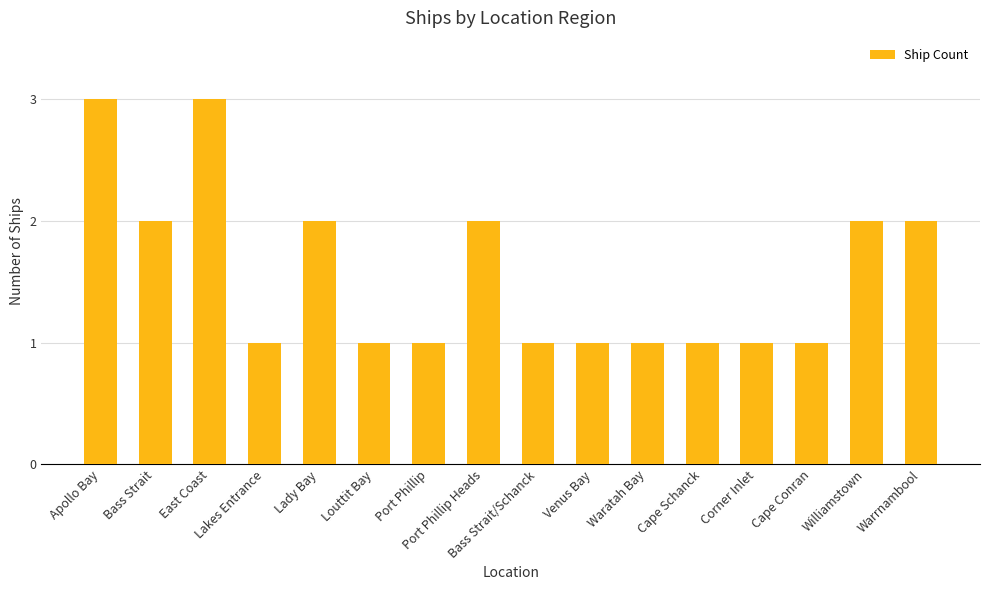

What is the difference between the values at Cape Schanck and East Coast?

2